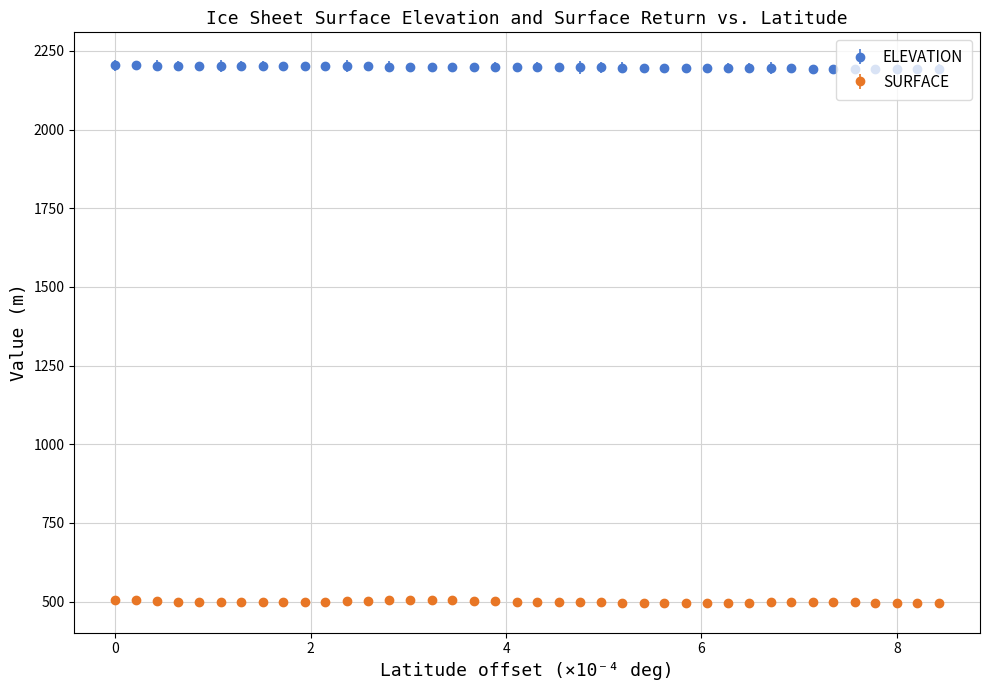

Which series has the largest total across all categories?

ELEVATION